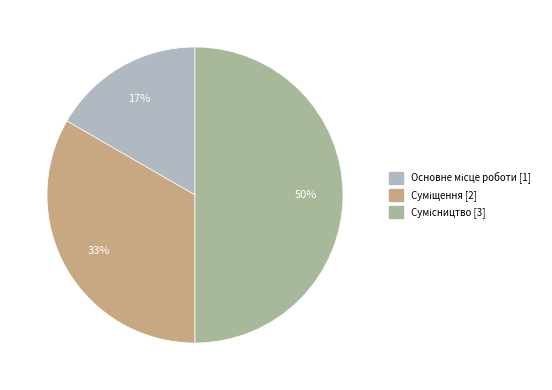

How many segments does this pie chart have?

3